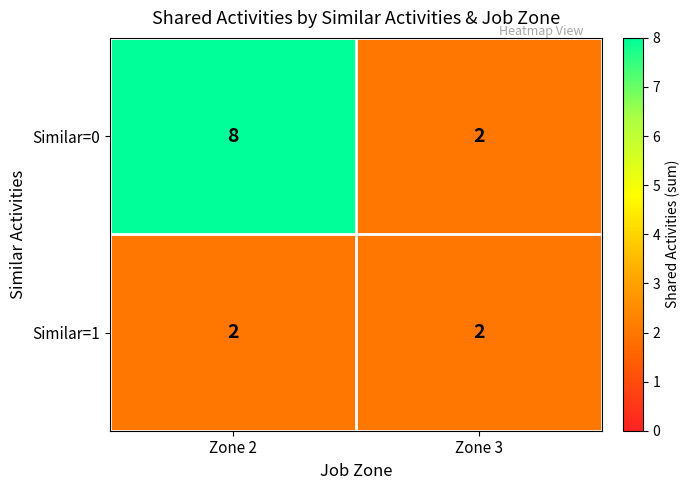

Rank the categories by Similar=0 value from lowest to highest.

Zone 3, Zone 2